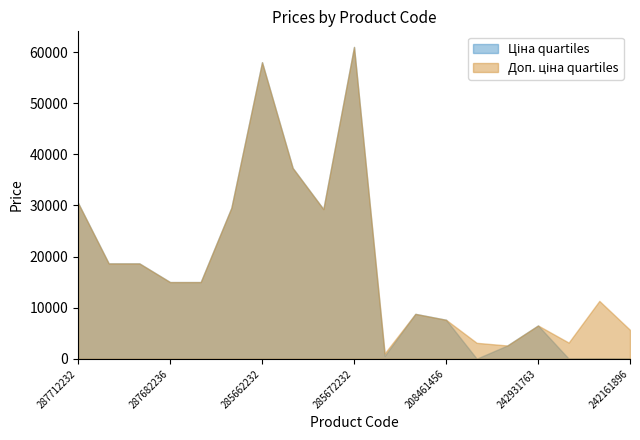

Reading left to right, extract all data points from this chart.

Ціна: 287712232=30512.3	287692233=18671.5	287692231=18671.5	287682236=15019.2	287682235=15019.2	287702232=29548.9	285662232=58037.0	285652233=37343.0	285642236=29294.9	285672232=61024.7	271702230=586.0	248922198=8797.6	208461456=7641.9	259281863=31.3	242931766=2610.0	242931763=6525.0	242182004=31.7	242181896=113.3	242161896=56.7
Доп. ціна: 287712232=30512.3	287692233=18671.5	287692231=18671.5	287682236=15019.2	287682235=15019.2	287702232=29548.9	285662232=58037.0	285652233=37343.0	285642236=29294.9	285672232=61024.7	271702230=1074.5	248922198=8797.6	208461456=7641.9	259281863=3130.0	242931766=2610.0	242931763=6525.0	242182004=3174.0	242181896=11334.0	242161896=5667.0